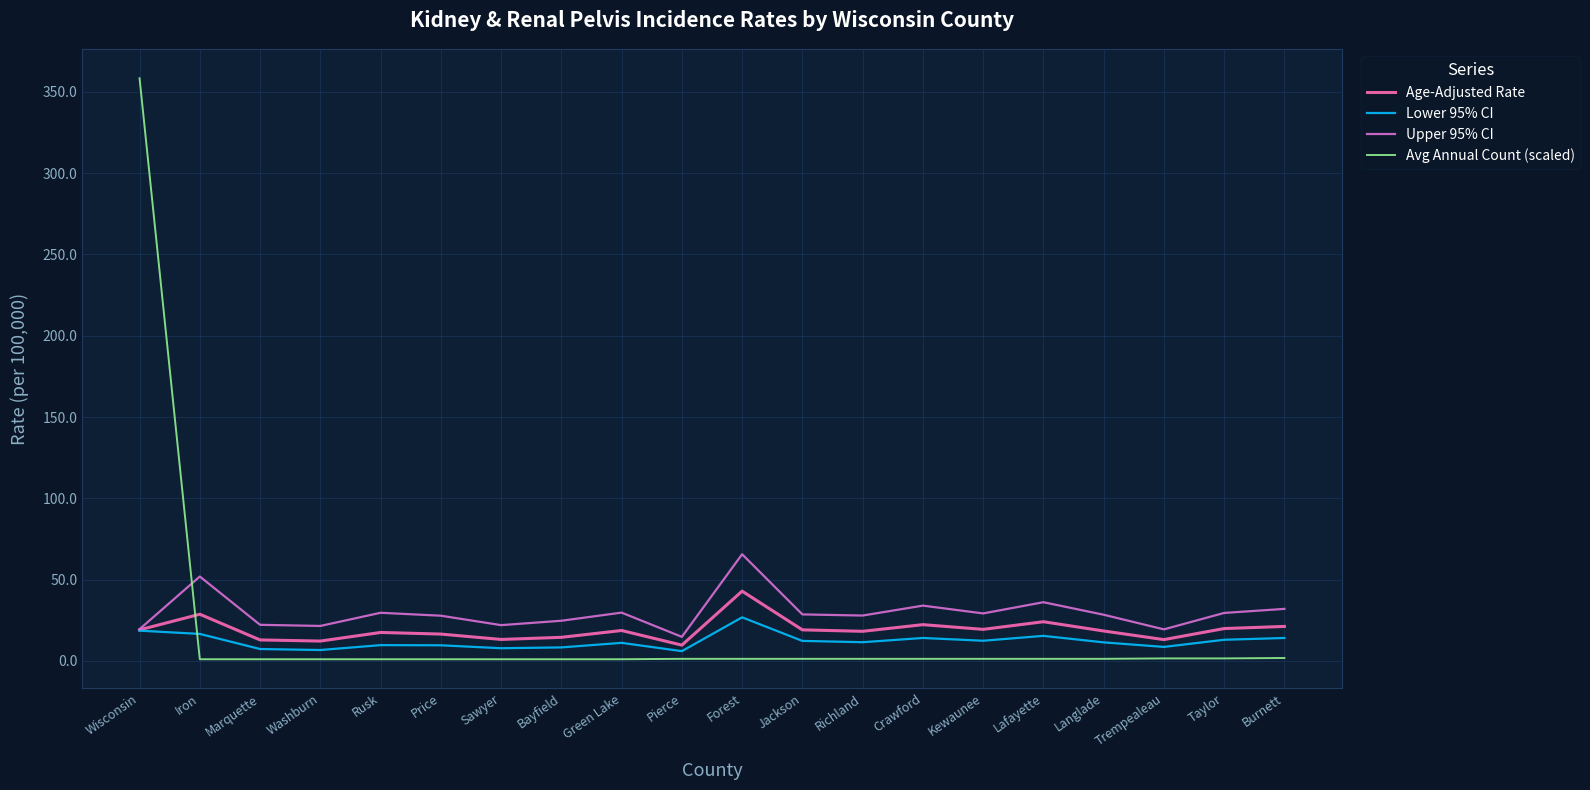

Where do Avg Annual Count (scaled) and Upper 95% CI first cross each other?

Wisconsin and Iron